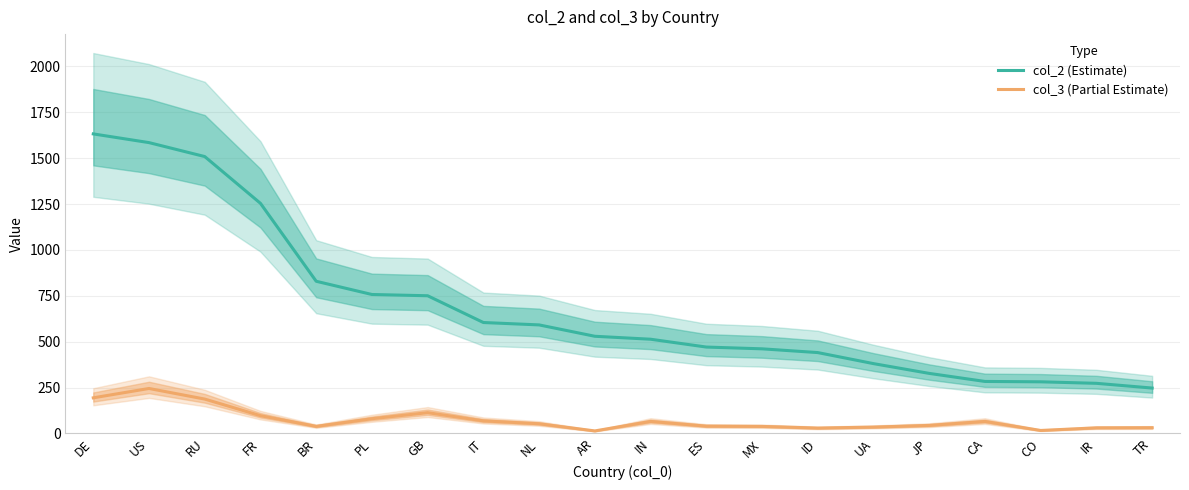

How many distinct data groups are displayed?

2